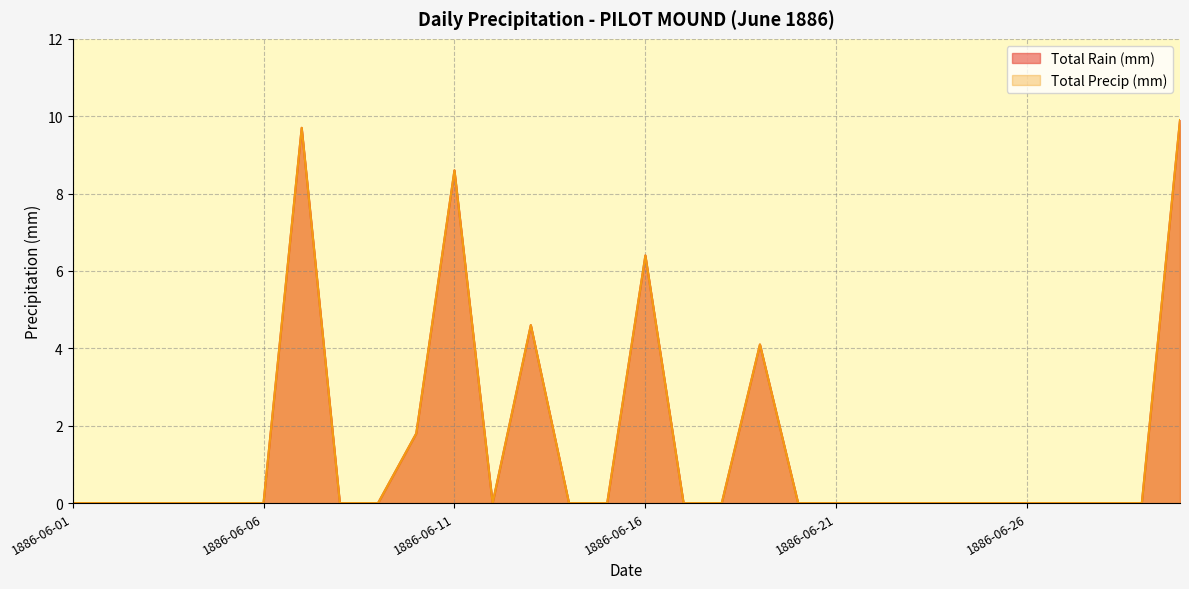

The Total Rain (mm) series shows 0.0 at 1886-06-14. True or false?

True